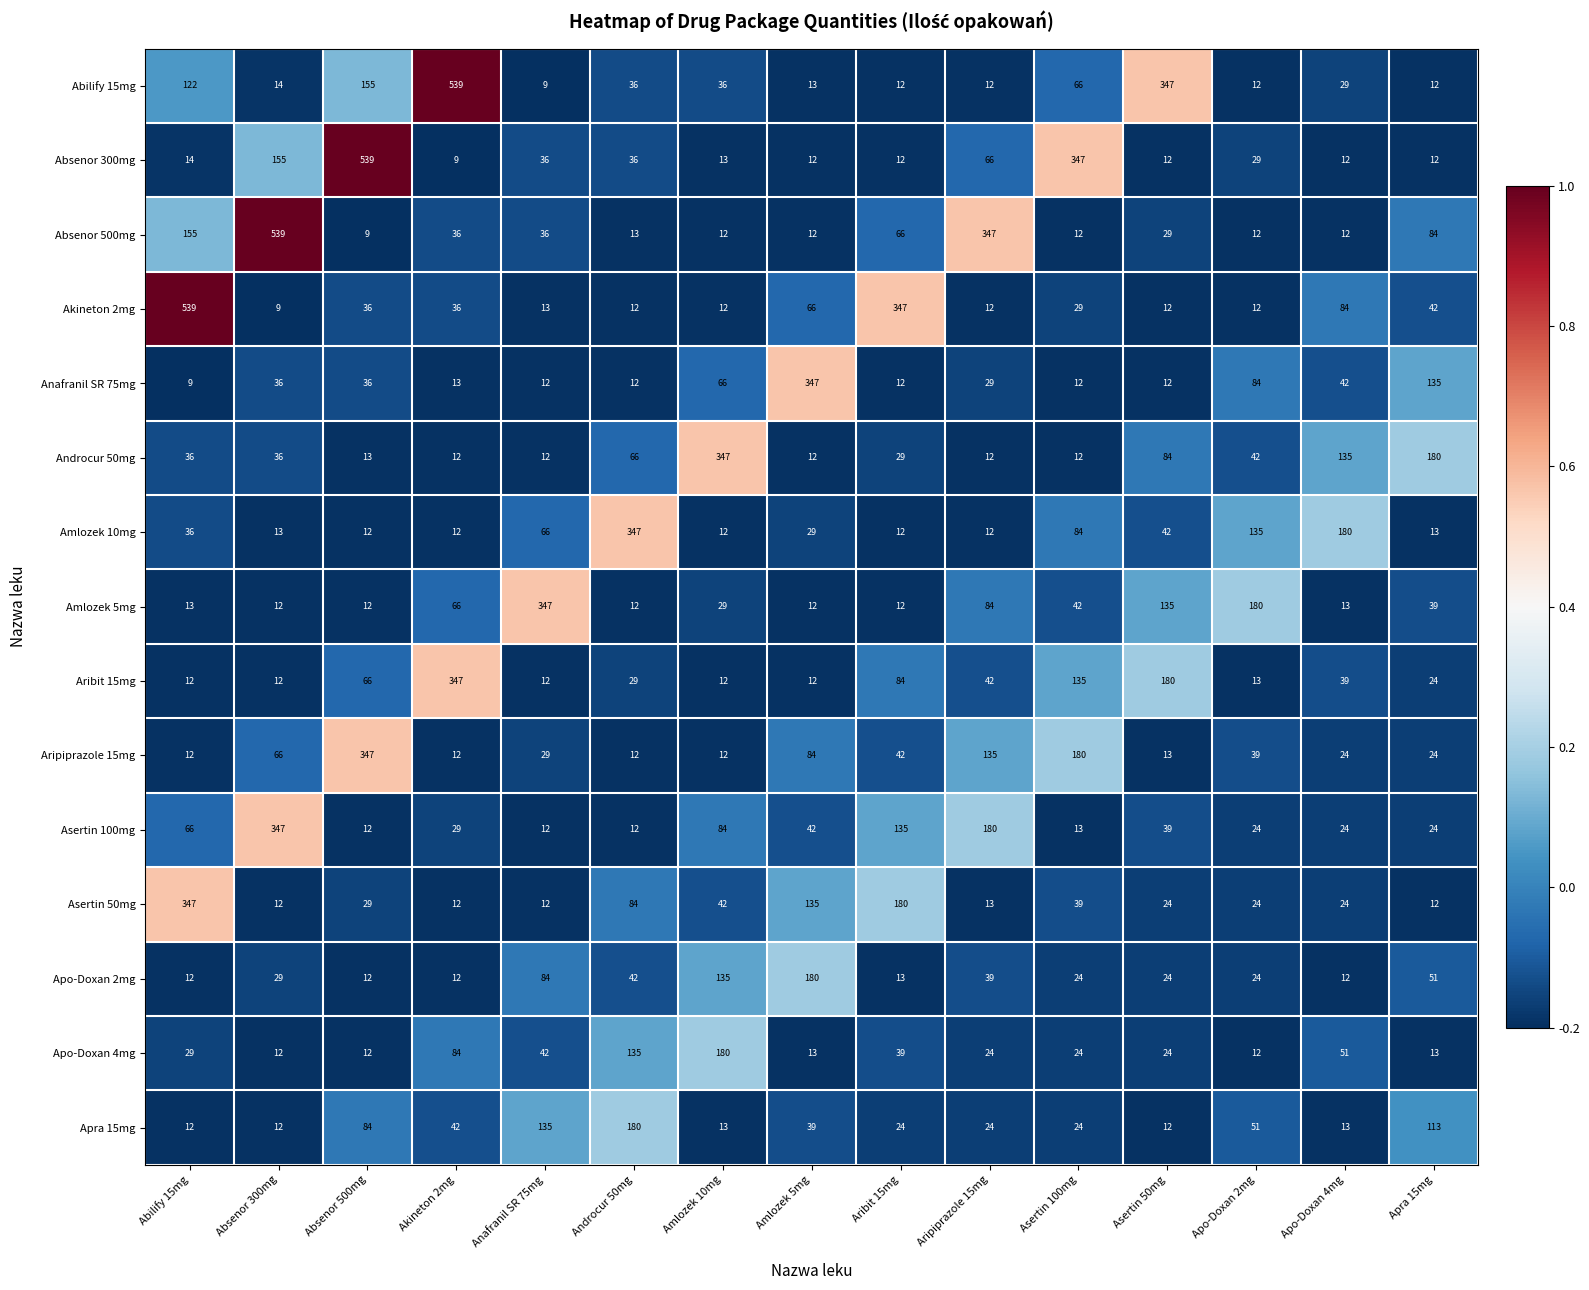

At which label does Amlozek 10mg first exceed 29?

Abilify 15mg